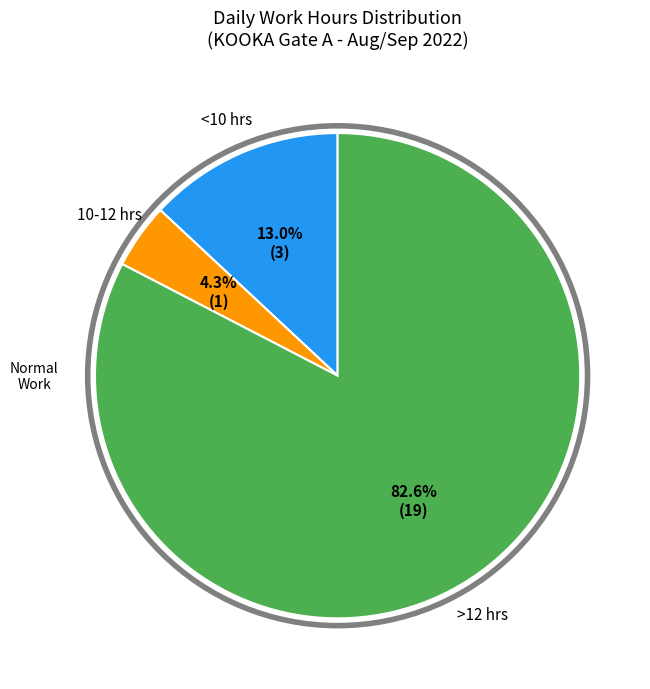

Is there a majority slice in this chart?

Yes